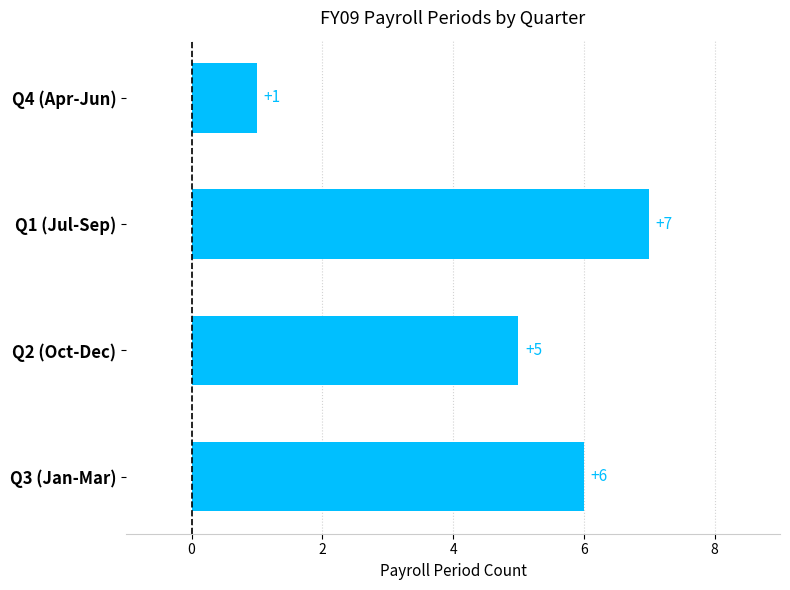

What is the average value?

5